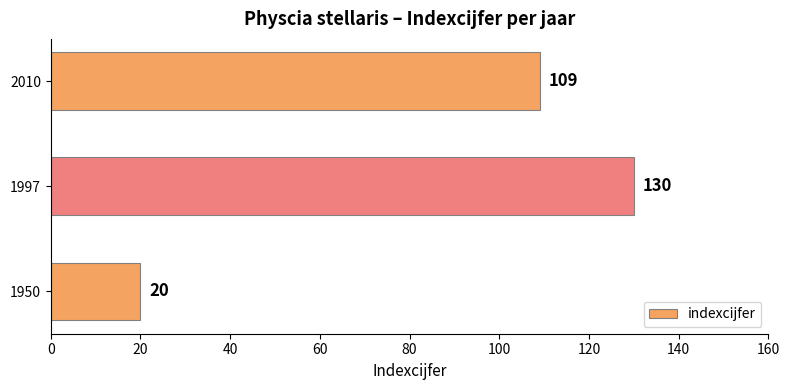

Reading bottom to top, extract all data points from this chart.

20	130	109